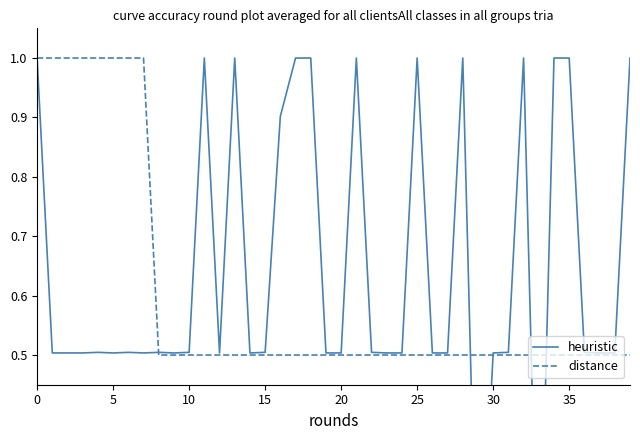

Is it true that heuristic equals 0.4 at 25?

False